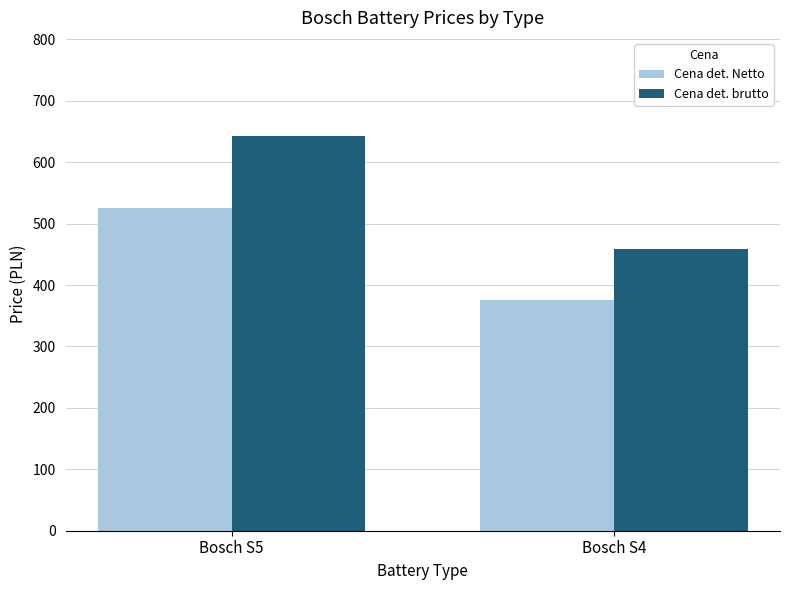

Where is Cena det. brutto nearest to the value 550?

Bosch S4